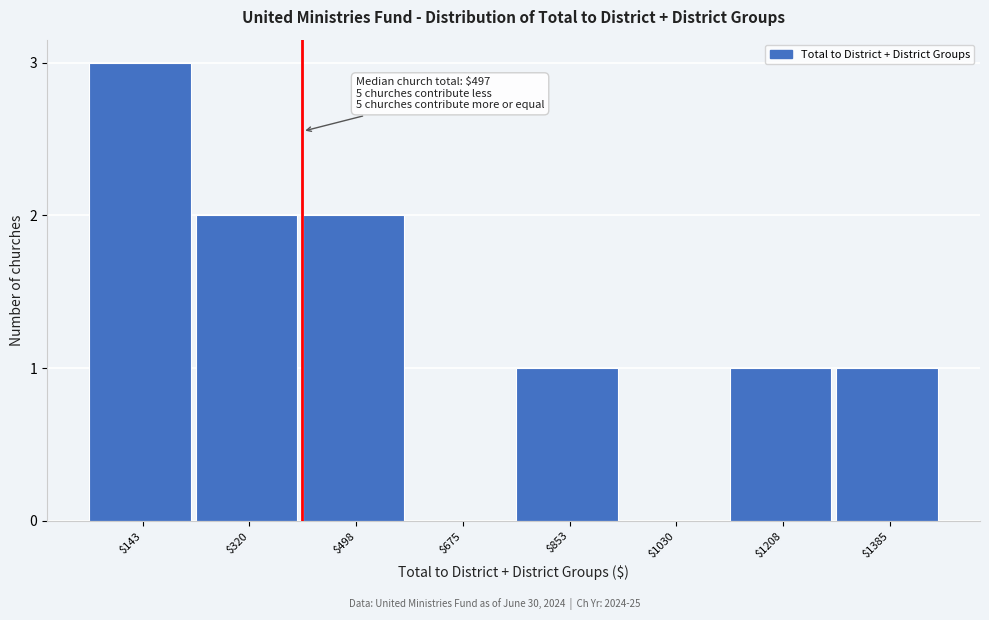

Is it true that the value at $675 is 0?

True